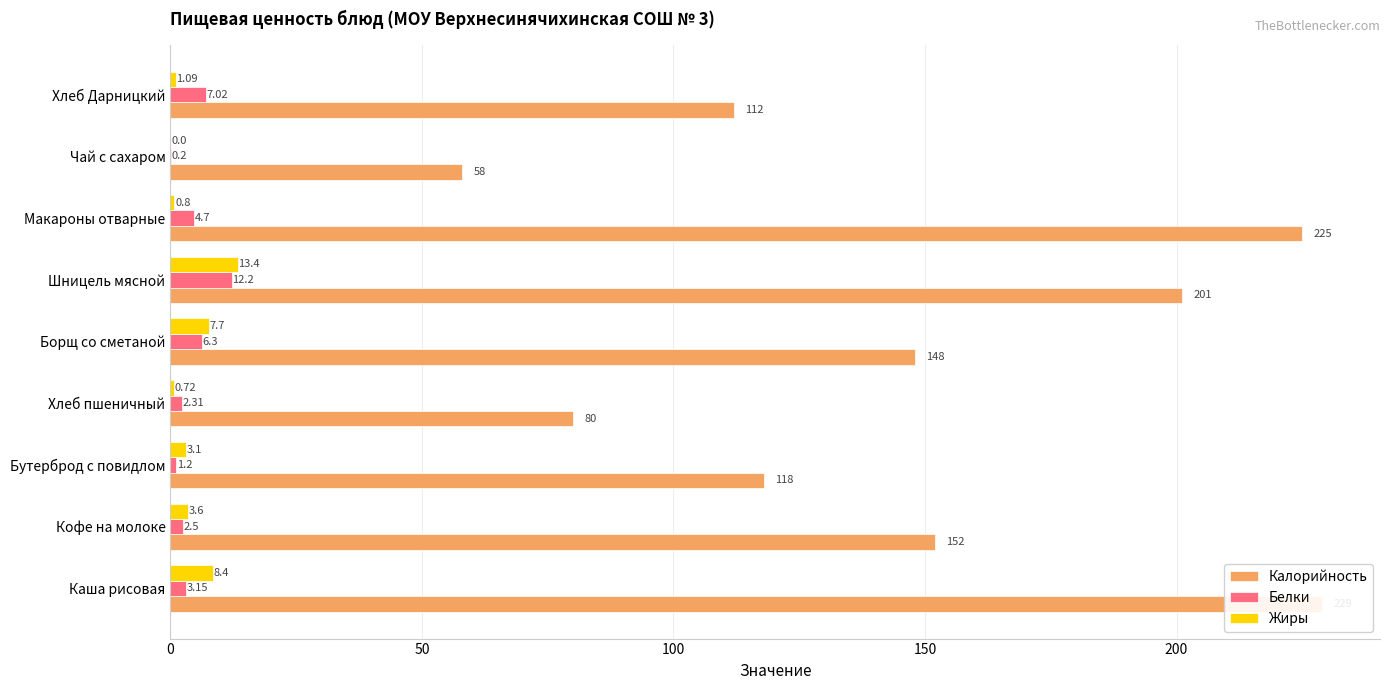

Which has a higher value, Хлеб пшеничный or Шницель мясной?

Шницель мясной